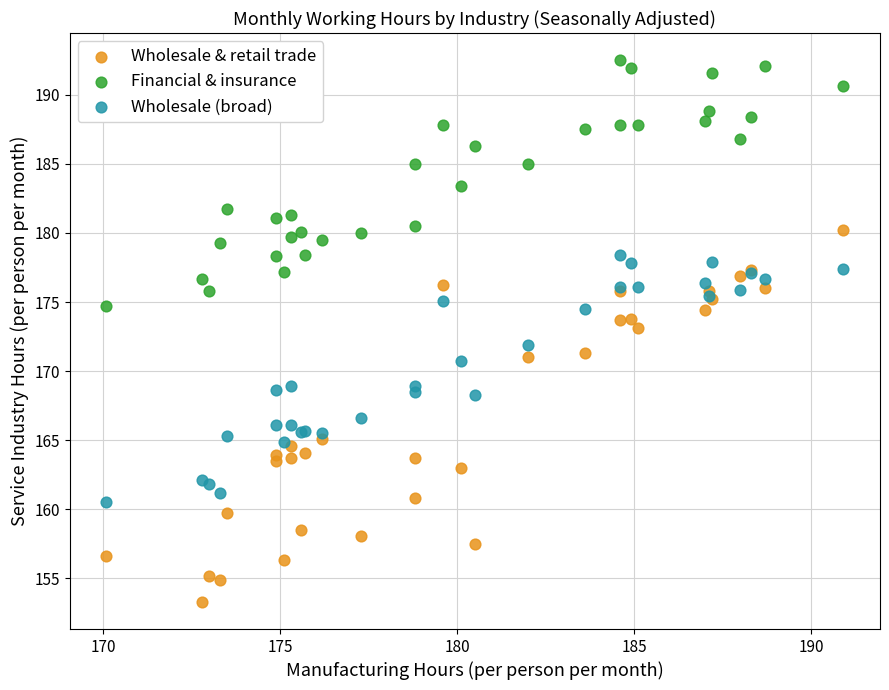

Which series reaches the maximum Y coordinate?

Financial & insurance